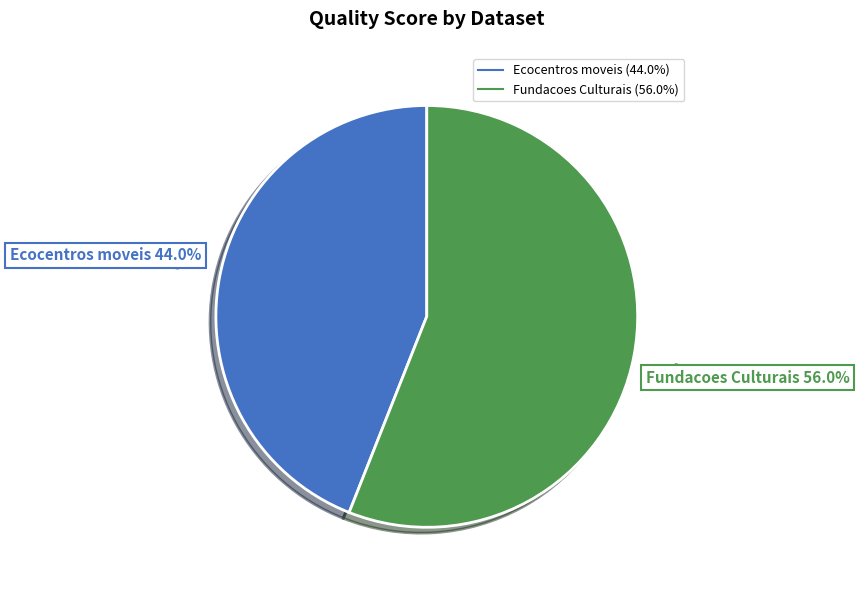

Is Fundacoes Culturais the majority of the pie?

Yes